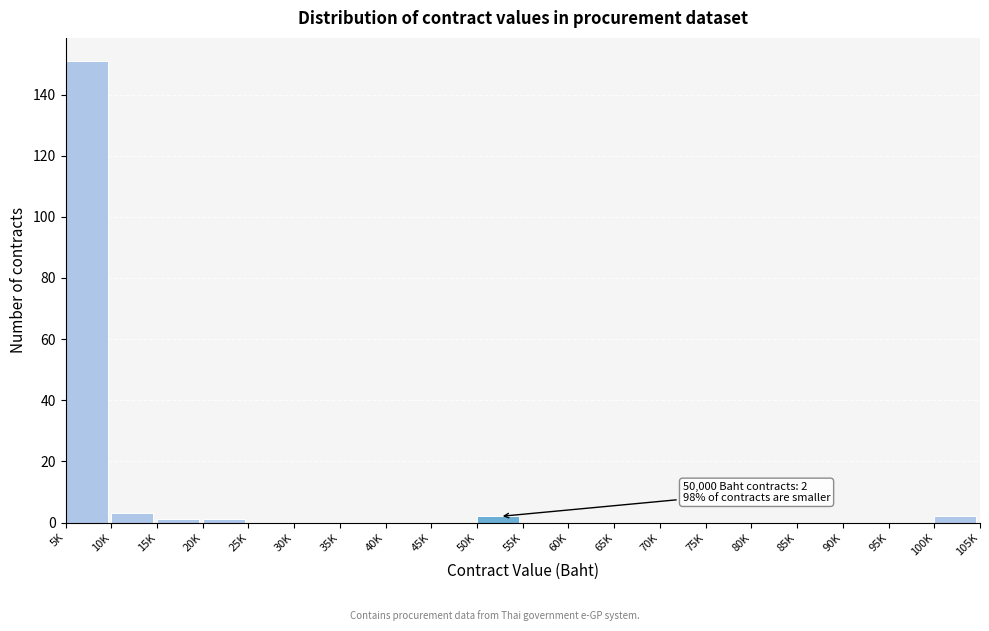

Reading left to right, list all the values displayed in this chart.

5K=151	10K=3	15K=1	20K=1	25K=0	30K=0	35K=0	40K=0	45K=0	50K=2	55K=0	60K=0	65K=0	70K=0	75K=0	80K=0	85K=0	90K=0	95K=0	100K=2